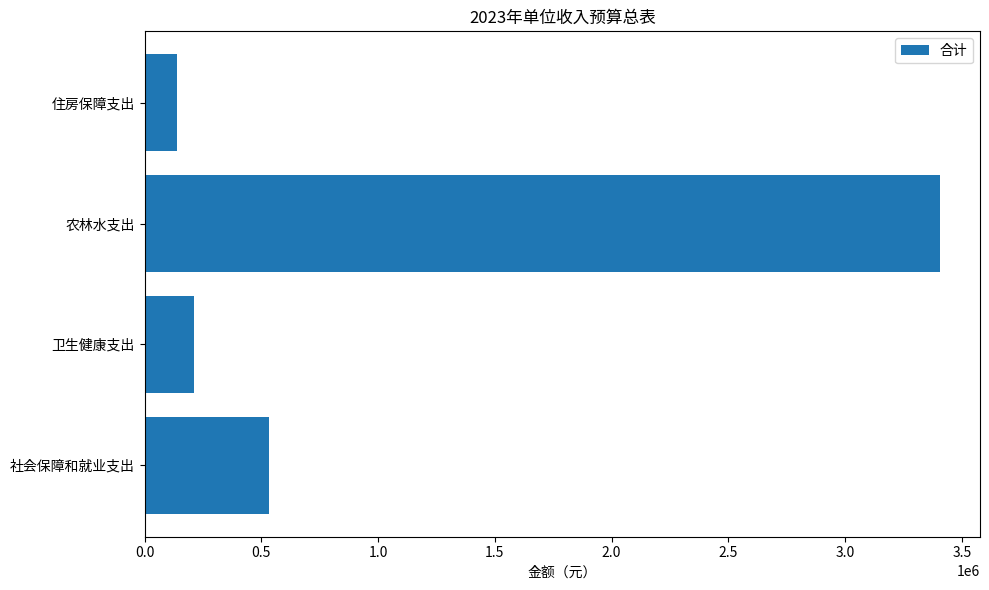

What is the minimum value shown in the chart?

140000